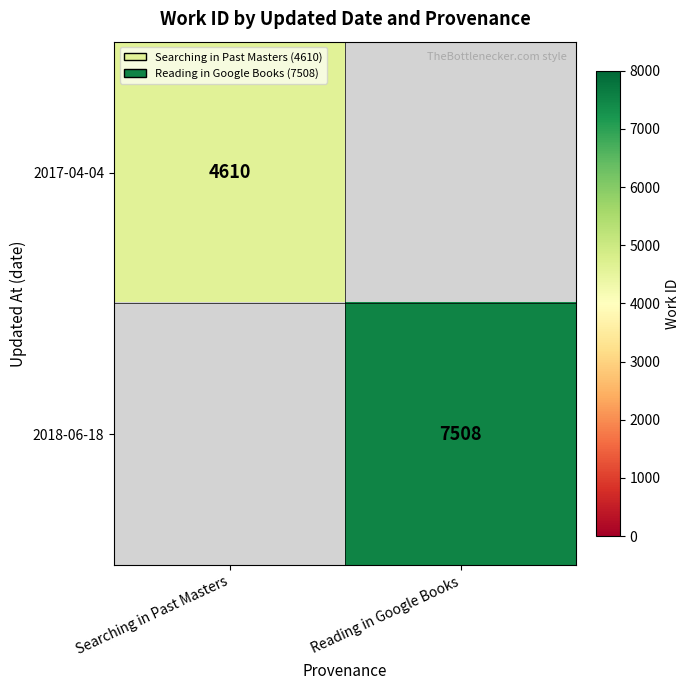

Is it true that 2017-04-04 equals 7947 at Searching in Past Masters?

False